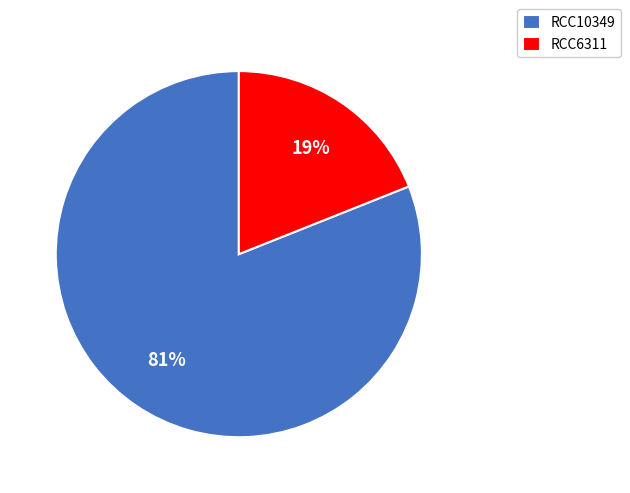

What is the smallest slice in the pie chart?

RCC6311